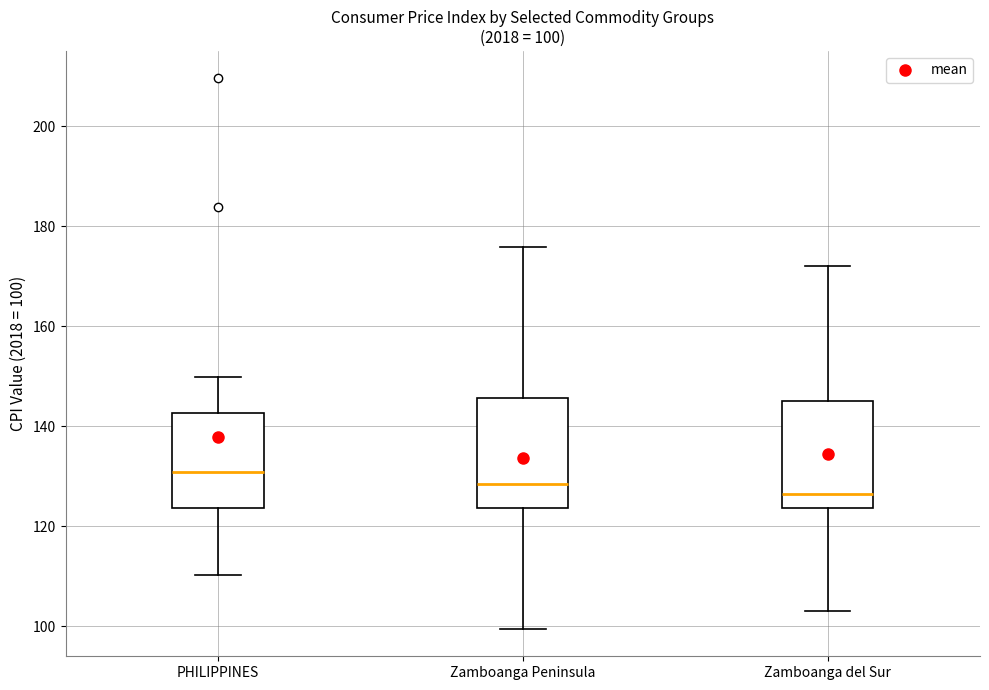

Which box has the highest median line?

PHILIPPINES